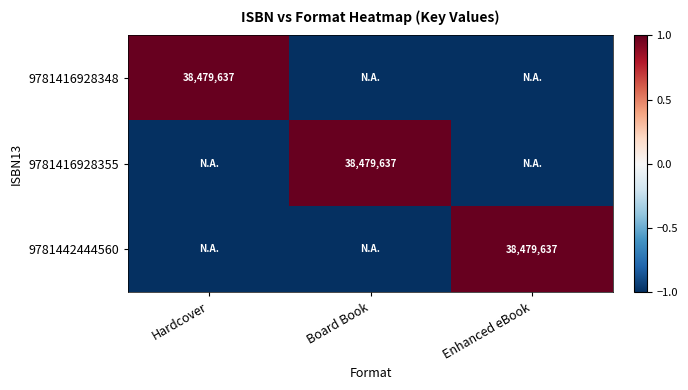

The value of 9781442444560 at Enhanced eBook is 38479637. True or false?

True